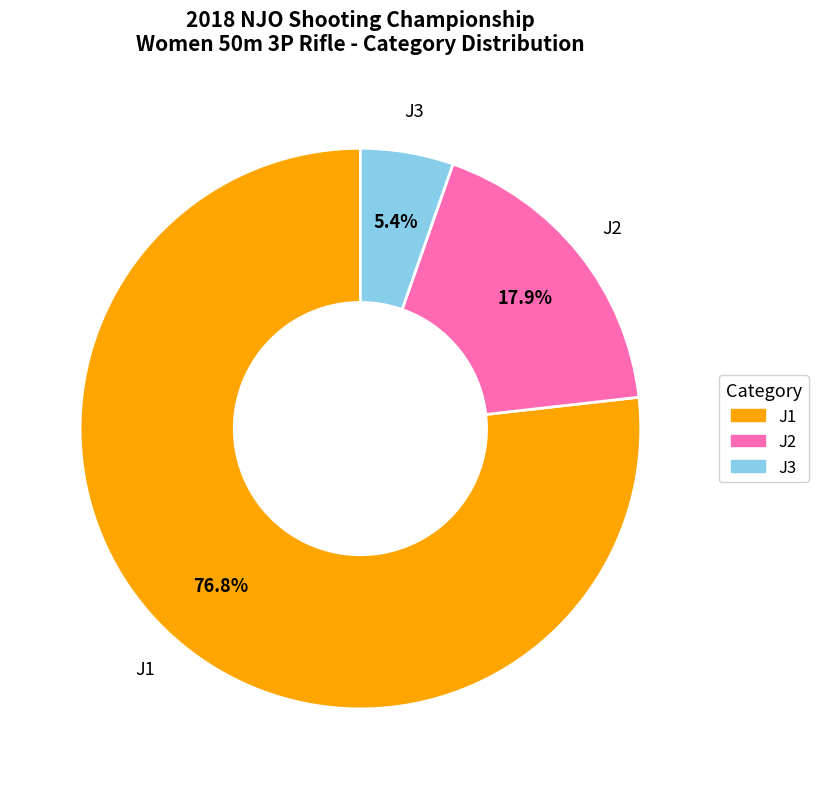

Which slice is the smallest?

J3